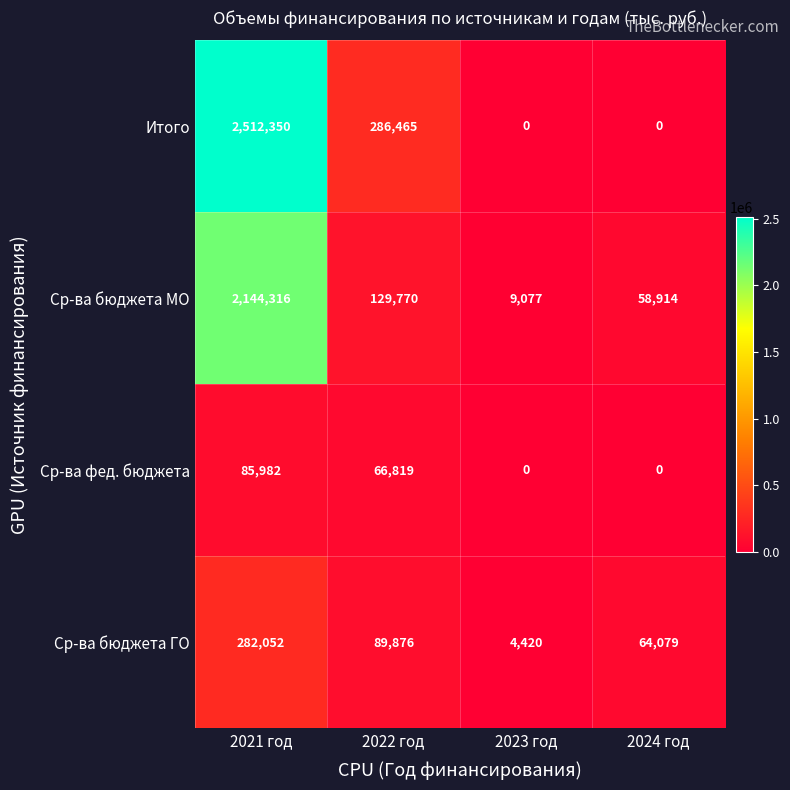

The Ср-ва бюджета ГО series shows 477873 at 2021 год. True or false?

False